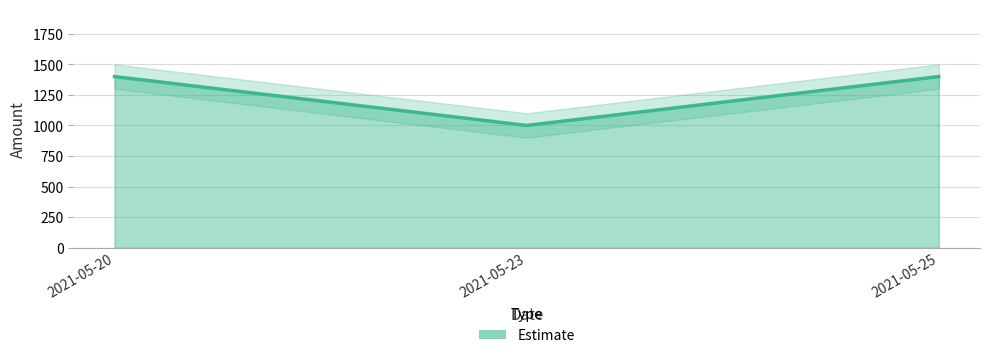

What is the minimum value shown in the chart?

1000